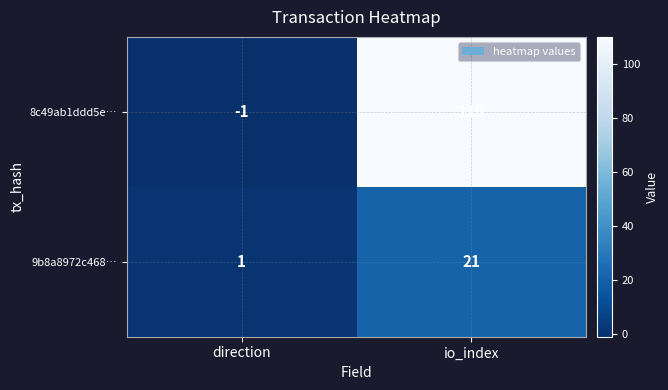

How many series are shown in this chart?

2